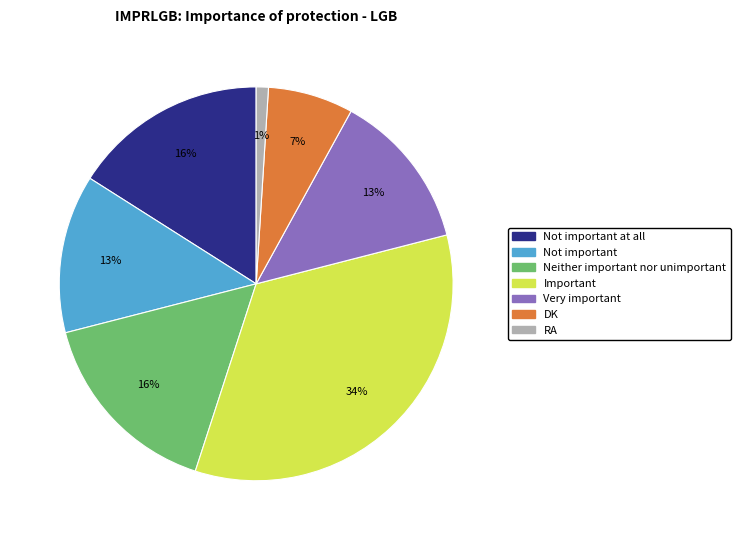

Count the number of slices in the pie.

7